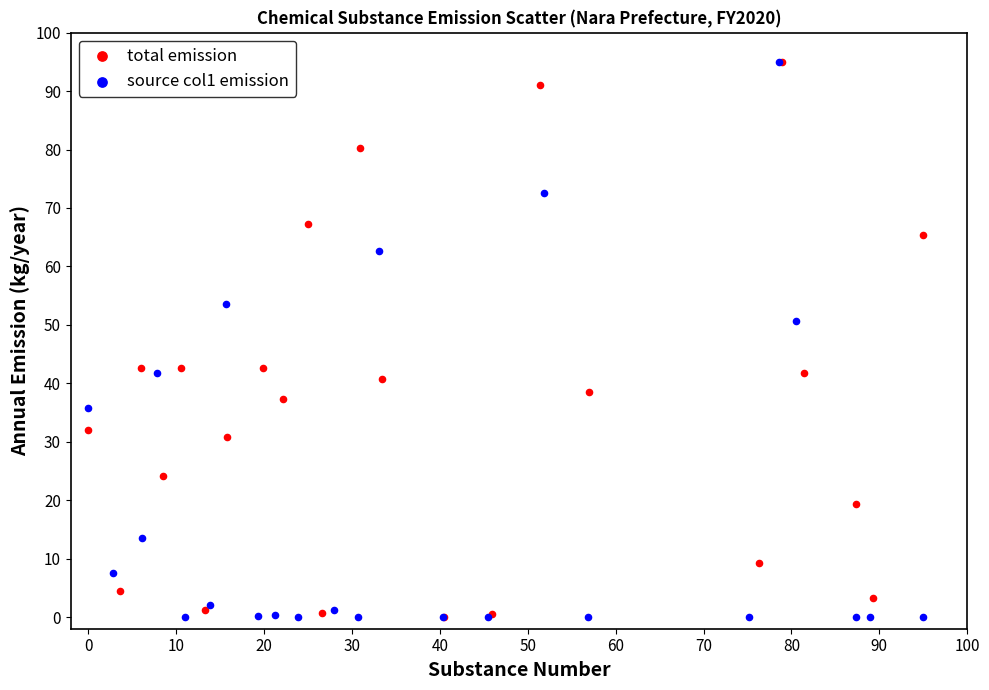

What are all the series names shown in the legend?

total emission, source col1 emission